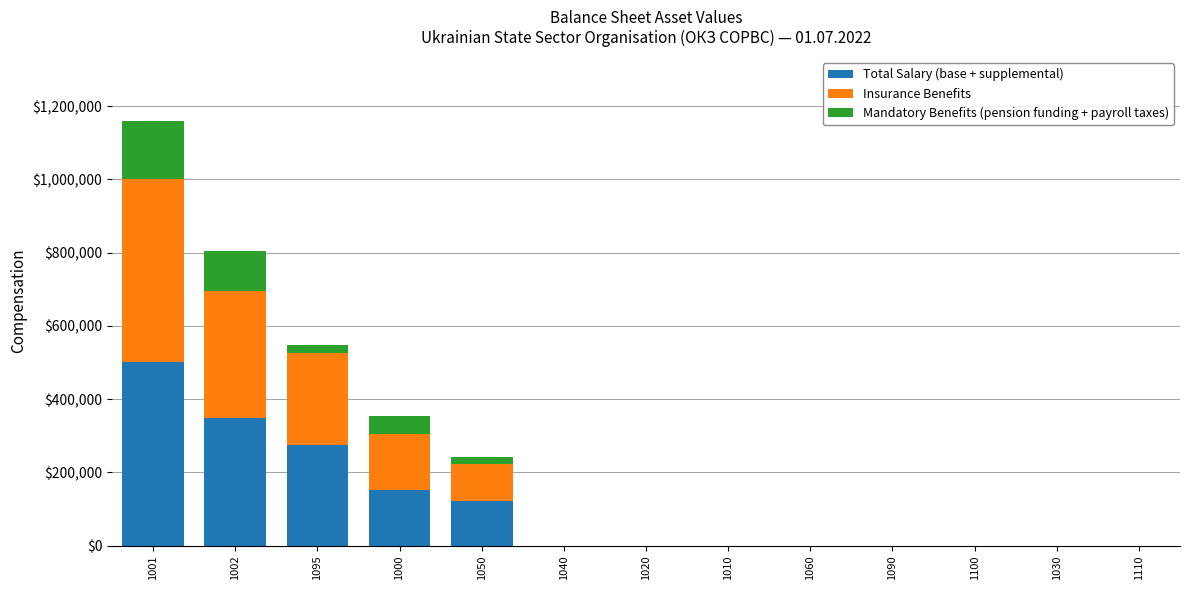

At which category is the sum across all series the highest?

1001